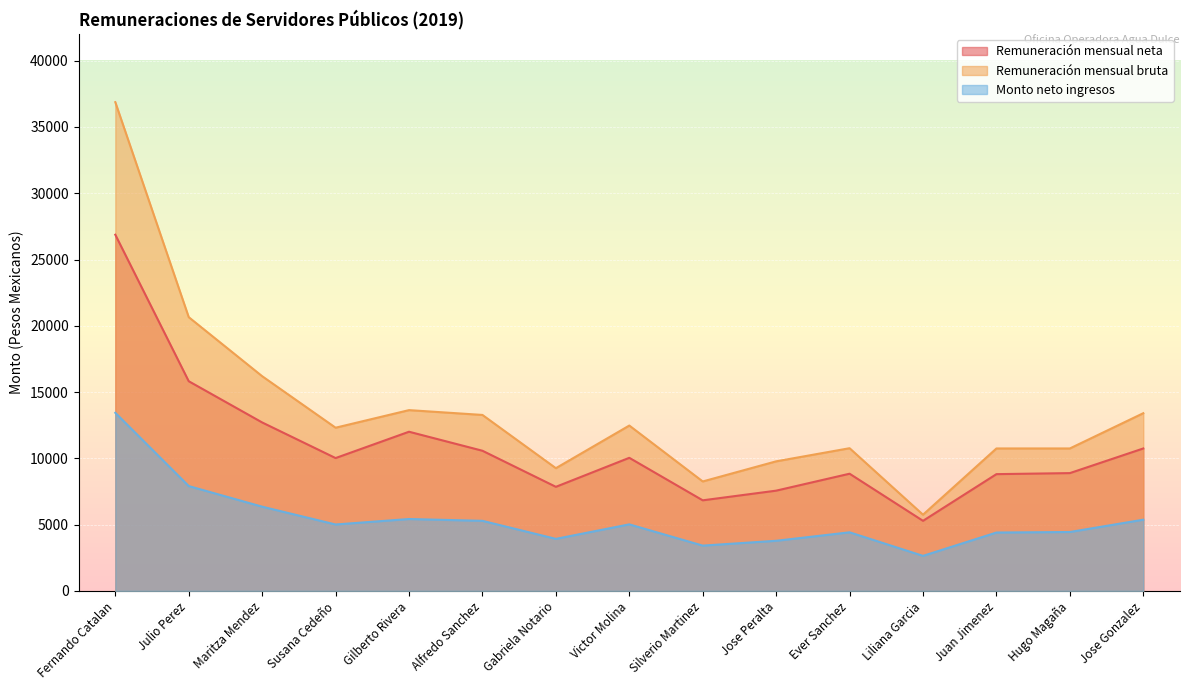

Rank the series by their average value, from lowest to highest.

Monto neto ingresos, Remuneración mensual neta, Remuneración mensual bruta